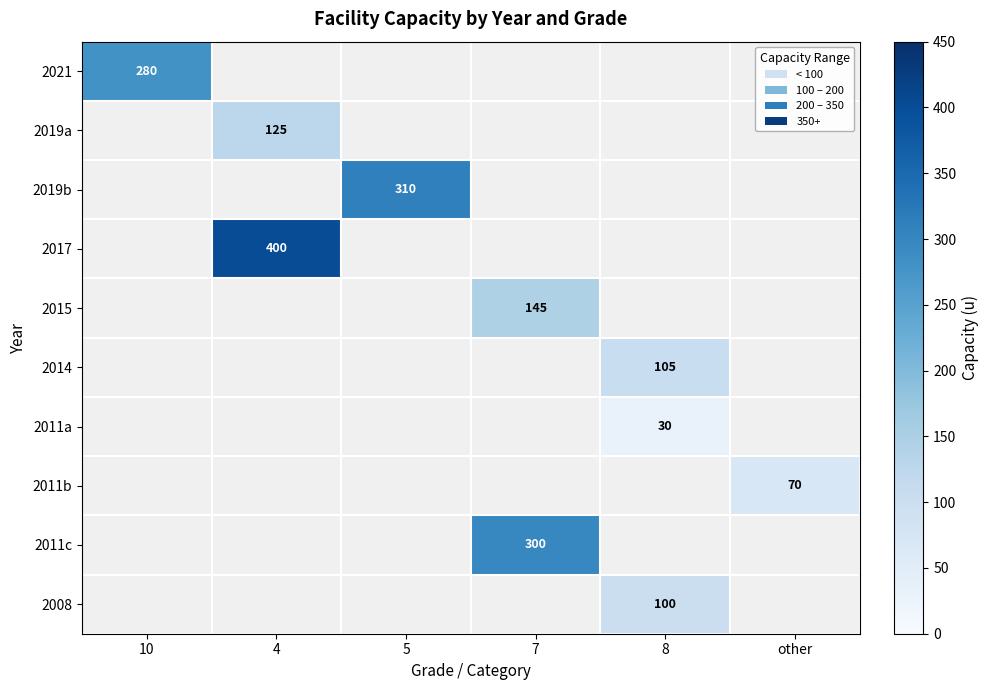

Is it true that 2017 equals 400 at 4?

True